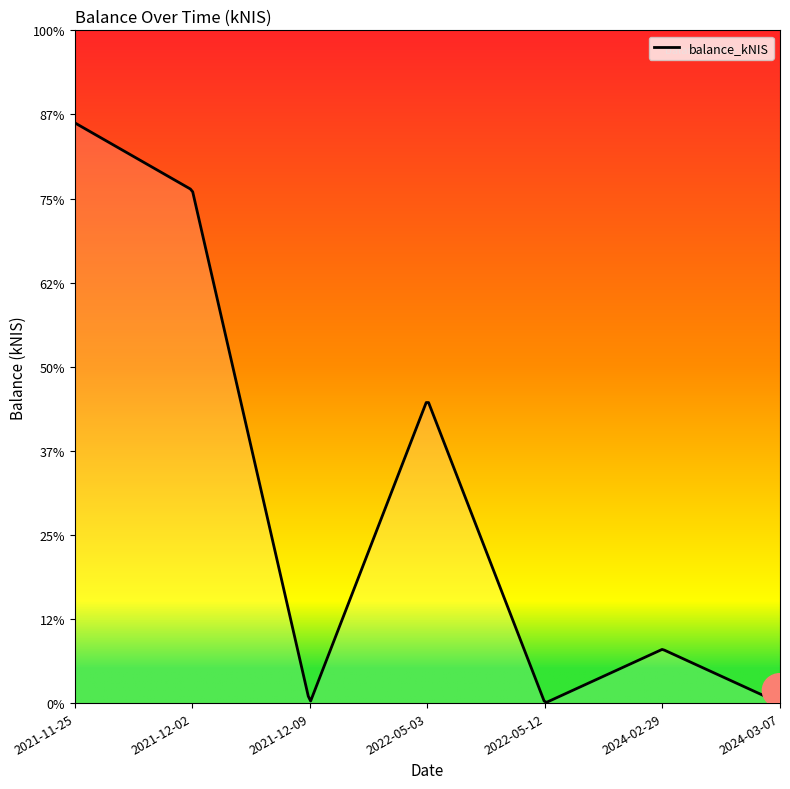

How many distinct data groups are displayed?

1